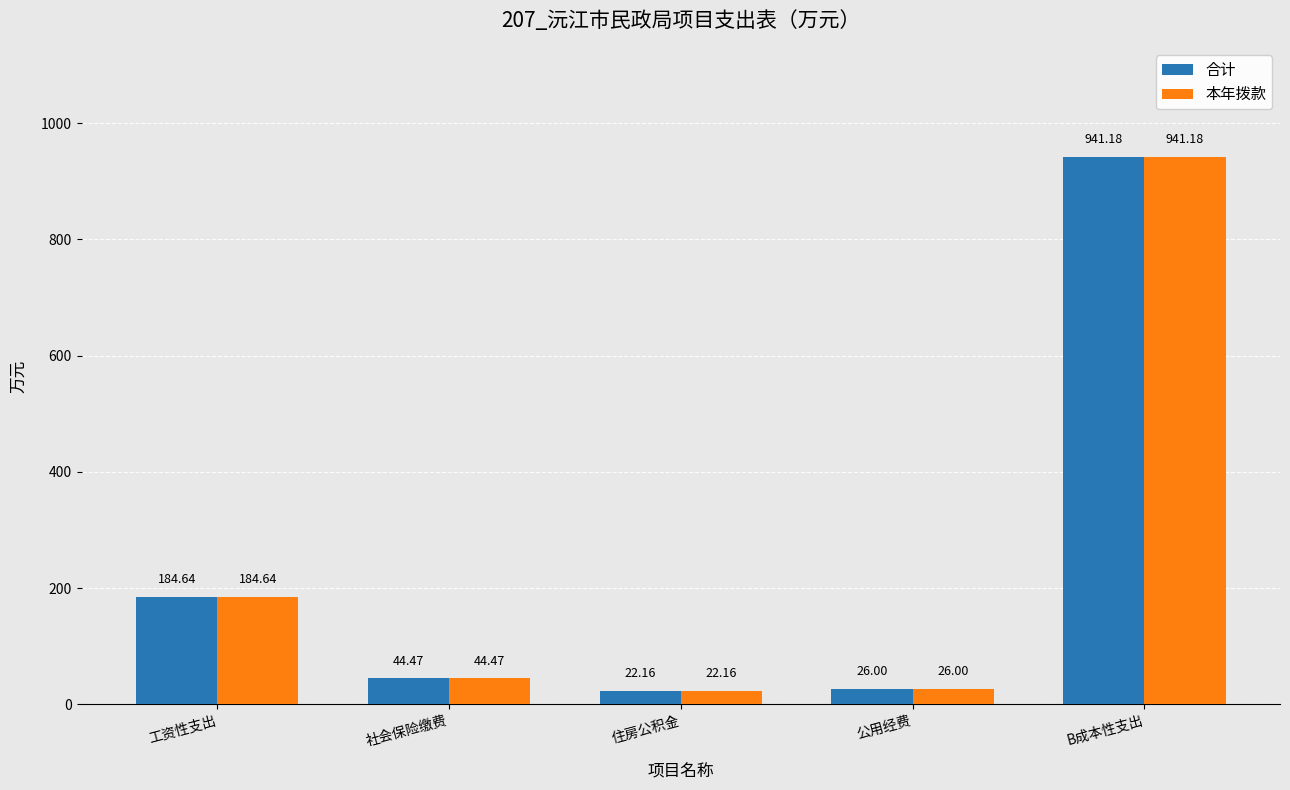

Reading left to right, list all the values displayed in this chart.

合计: 184.6	44.5	22.2	26.0	941.2
本年拨款: 184.6	44.5	22.2	26.0	941.2